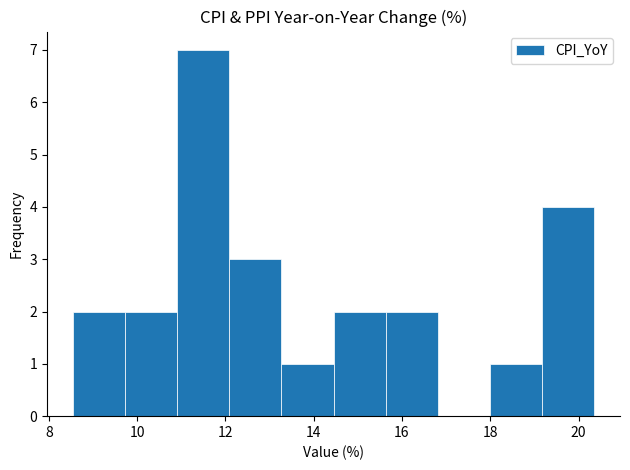

Reading left to right, list every bar in this chart as the range it spans on the x-axis followed by its height. Neither the bar edges nor the heights are printed on the chart, so give them approximately, as read against the axes.

8.6 to 9.8: 2
9.8 to 11.0: 2
11.0 to 12.0: 7
12.0 to 13.2: 3
13.2 to 14.4: 1
14.4 to 15.6: 2
15.6 to 16.8: 2
16.8 to 18.0: 0
18.0 to 19.2: 1
19.2 to 20.4: 4